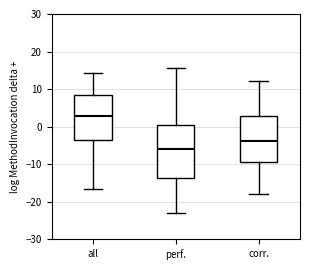

Which box has the lowest median line?

perf.